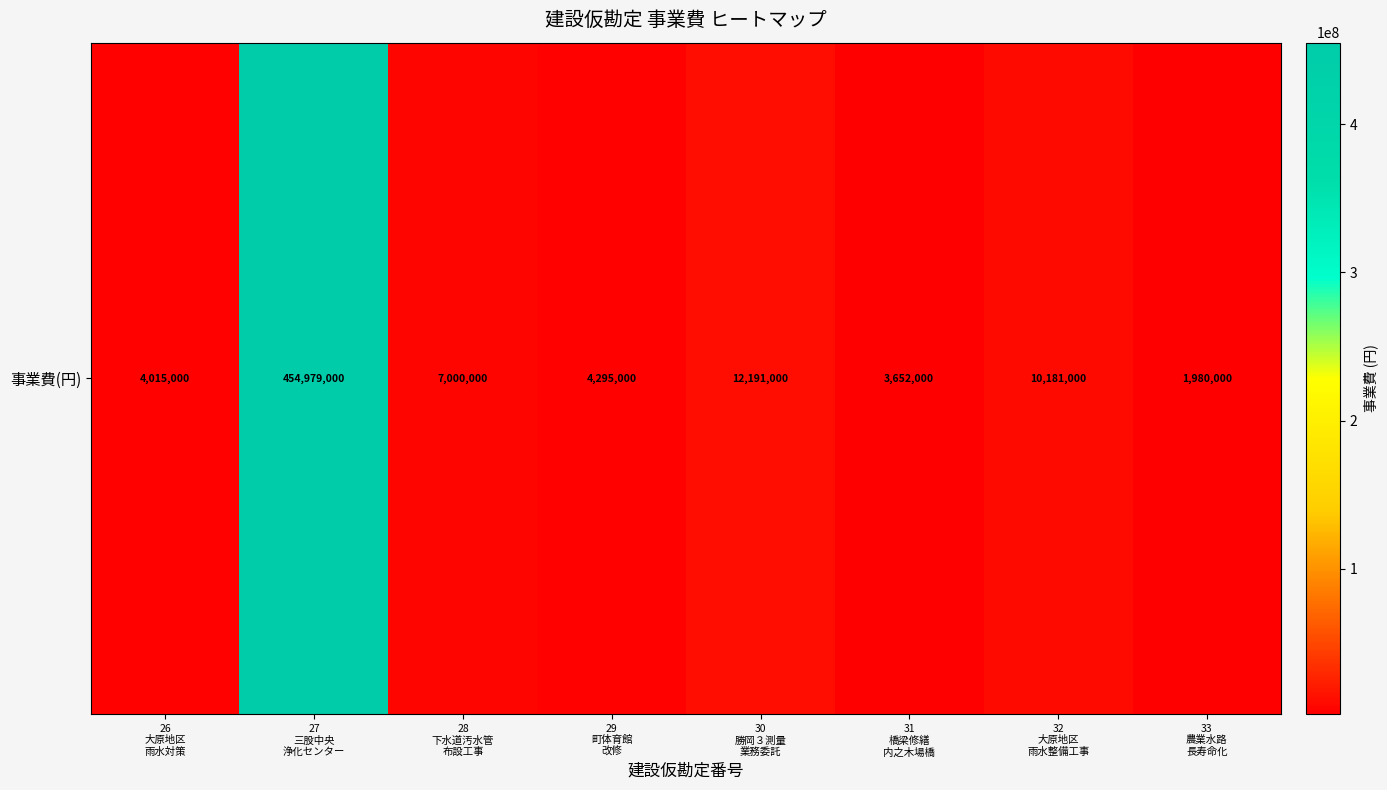

Reading left to right, what are all the values shown in this chart?

4015000	454979000	7000000	4295000	12191000	3652000	10181000	1980000